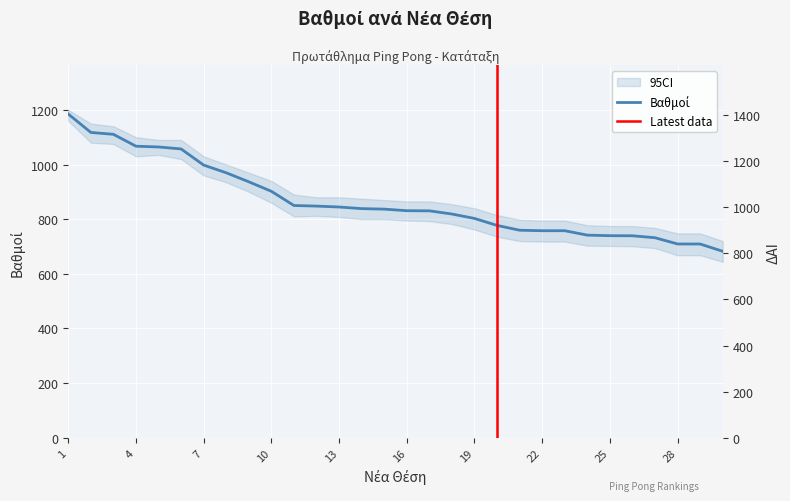

Where does the data first go above 836?

1